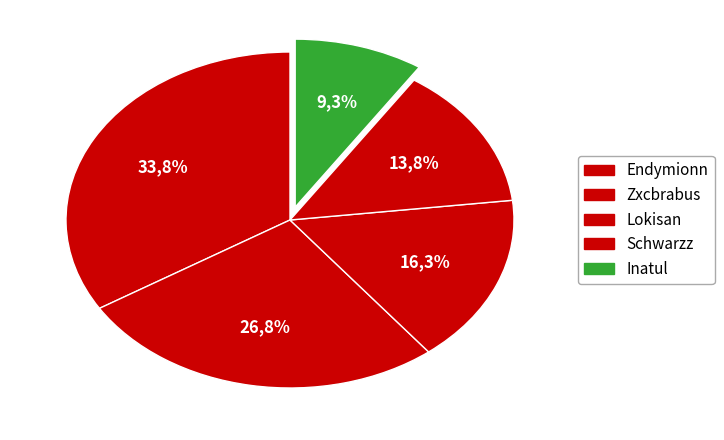

True or false: Schwarzz accounts for 14% of the total.

True